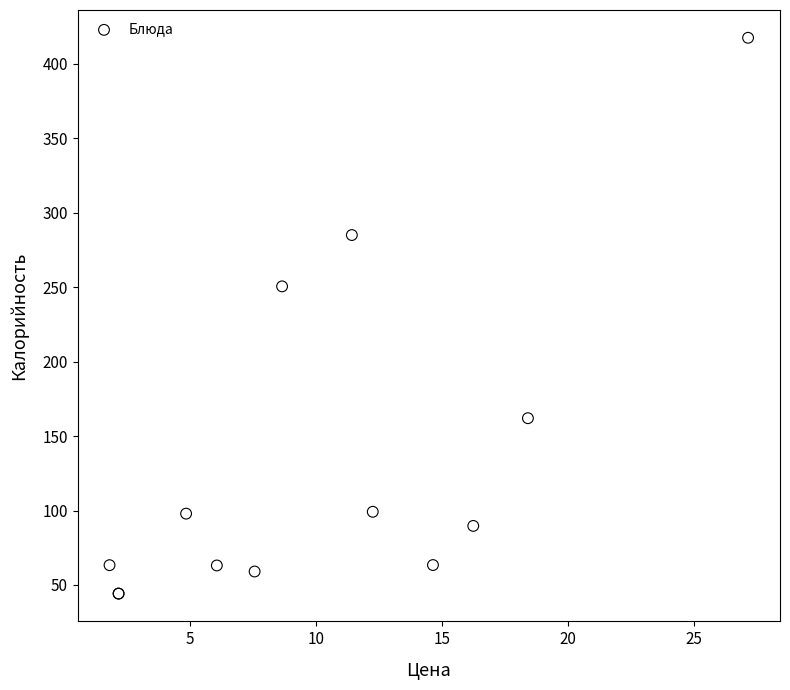

What Y value in the scatter plot is closest to 230?

250.5